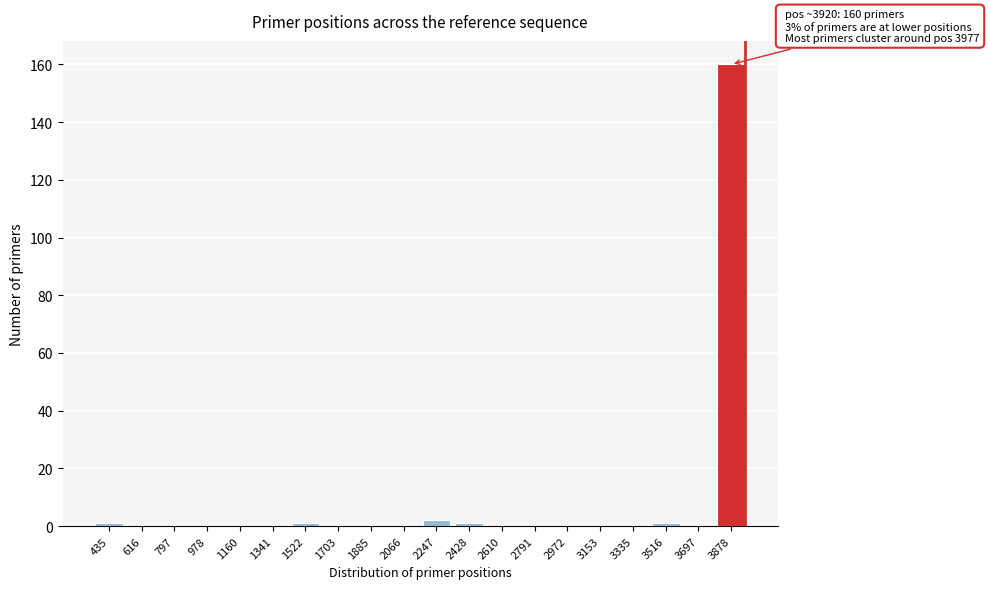

Reading right to left, list all the values displayed in this chart.

3878=160	3697=0	3516=1	3335=0	3153=0	2972=0	2791=0	2610=0	2428=1	2247=2	2066=0	1885=0	1703=0	1522=1	1341=0	1160=0	978=0	797=0	616=0	435=1